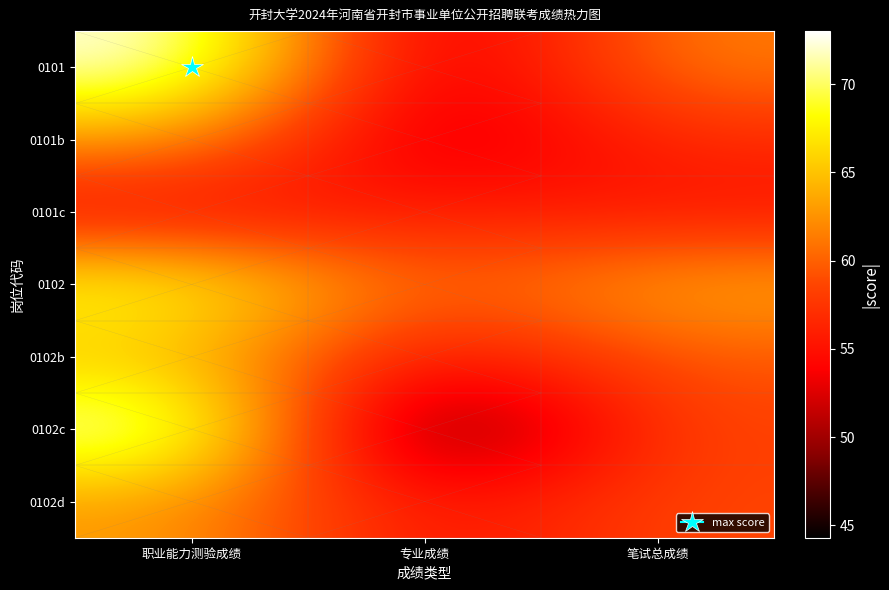

Reading left to right, list all the values displayed in this chart.

0101: 职业能力测验成绩=73.0	专业成绩=50.2	笔试总成绩=61.6
0101b: 职业能力测验成绩=63.0	专业成绩=50.6	笔试总成绩=56.8
0101c: 职业能力测验成绩=54.0	专业成绩=56.1	笔试总成绩=55.0
0102: 职业能力测验成绩=69.0	专业成绩=58.9	笔试总成绩=64.0
0102b: 职业能力测验成绩=65.0	专业成绩=54.3	笔试总成绩=59.6
0102c: 职业能力测验成绩=73.0	专业成绩=44.3	笔试总成绩=58.6
0102d: 职业能力测验成绩=63.0	专业成绩=54.3	笔试总成绩=58.6